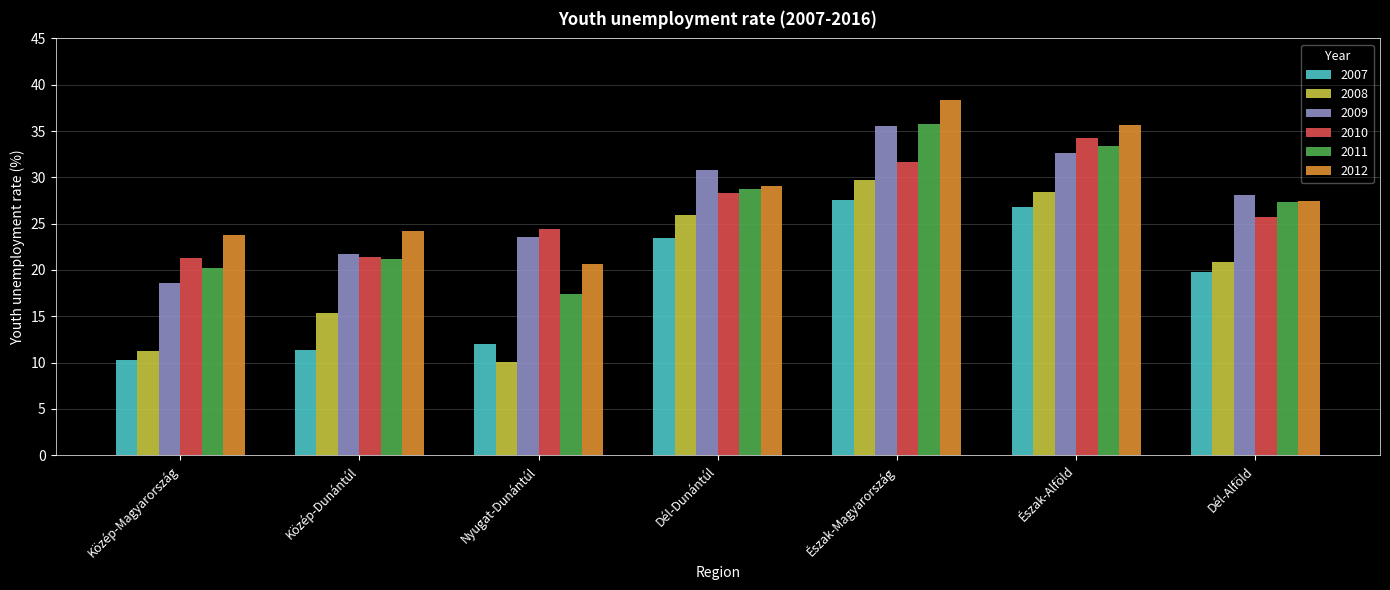

Which series has the largest total across all categories?

2012